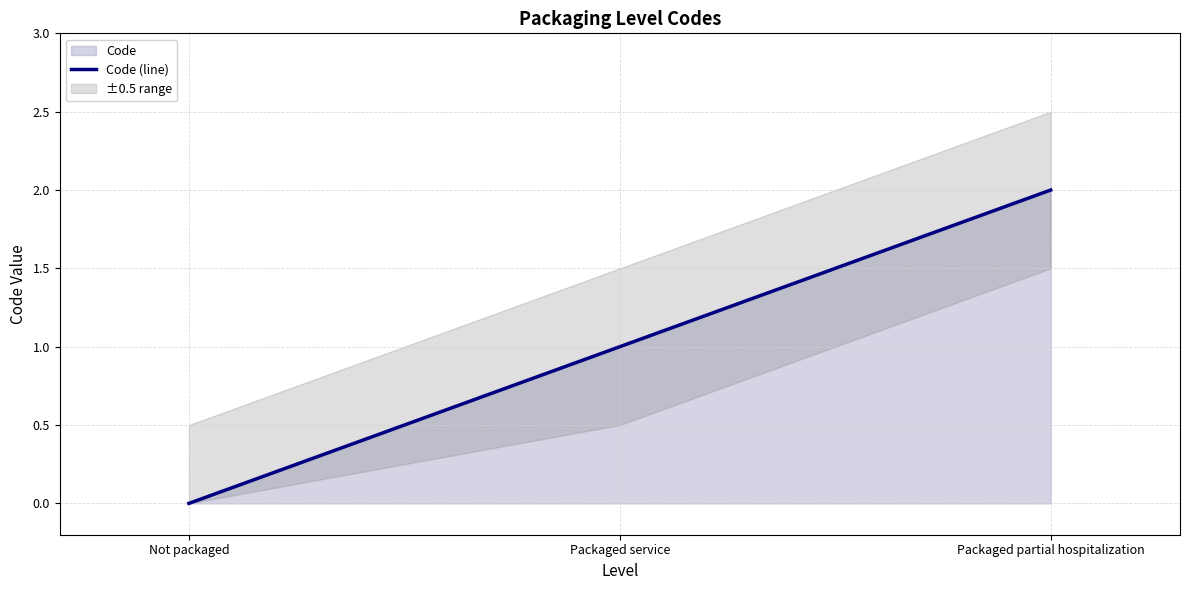

What is the label of the 3rd point from the left?

Packaged partial hospitalization